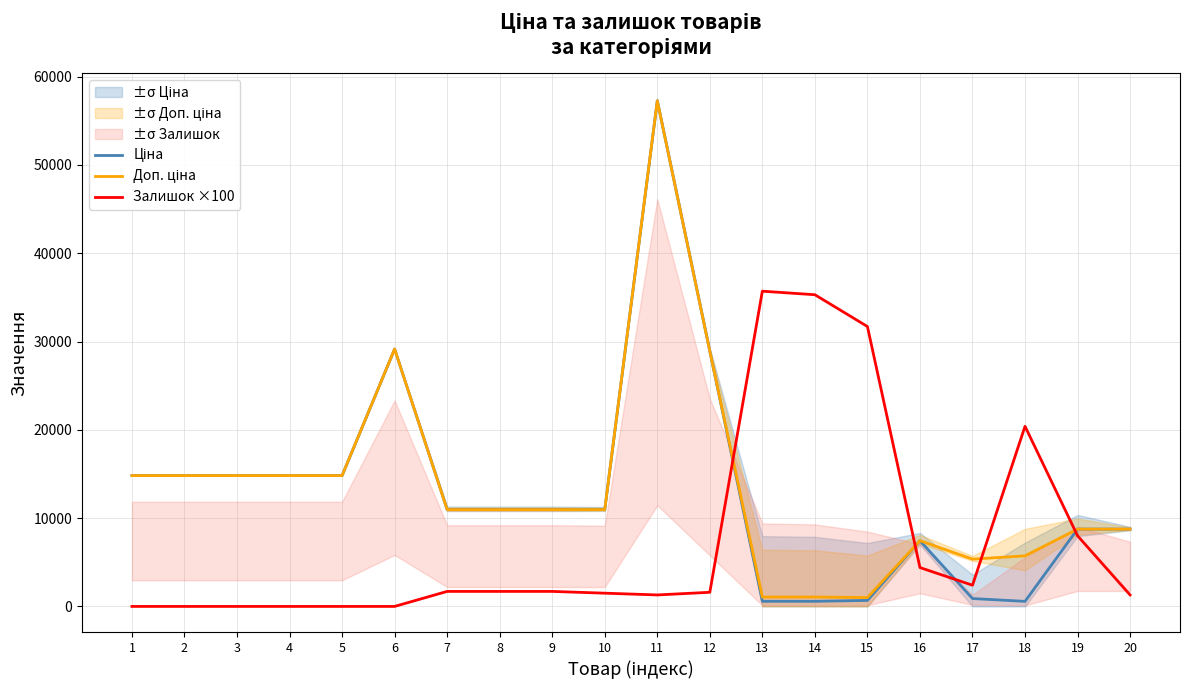

What is the value of the Доп. ціна point at the 8th from the left?

10964.4